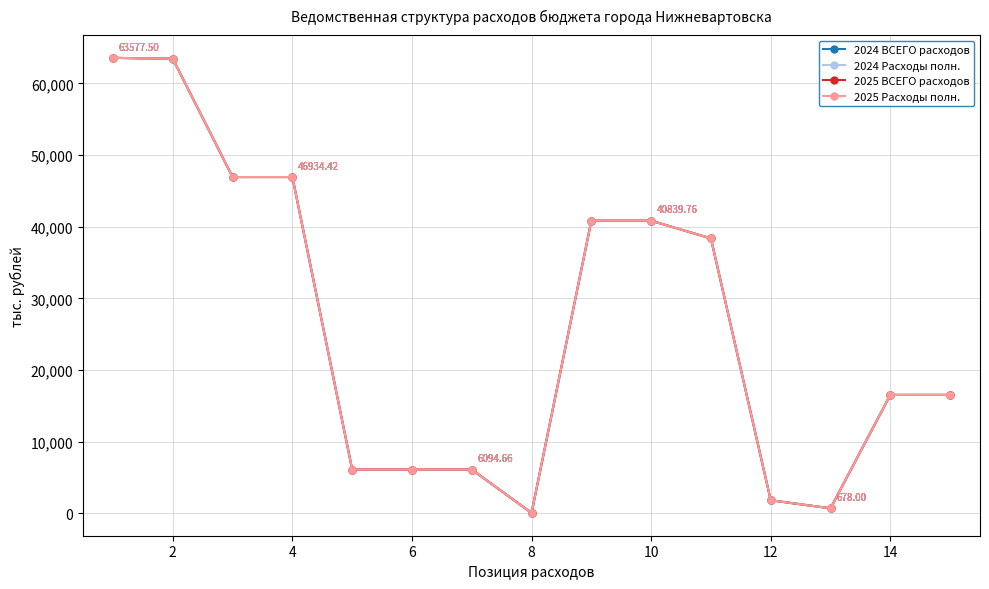

Does the chart have visible grid lines?

Yes